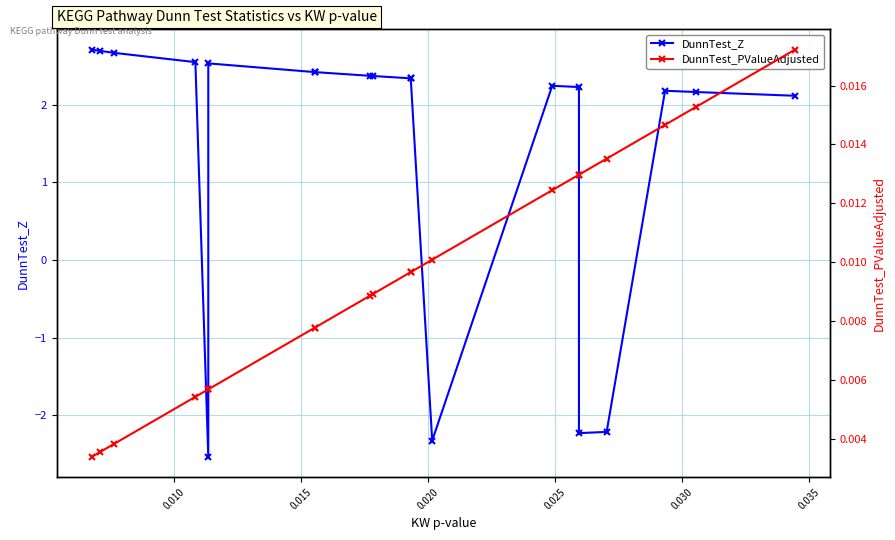

What are all the series names shown in the legend?

DunnTest_Z, DunnTest_PValueAdjusted